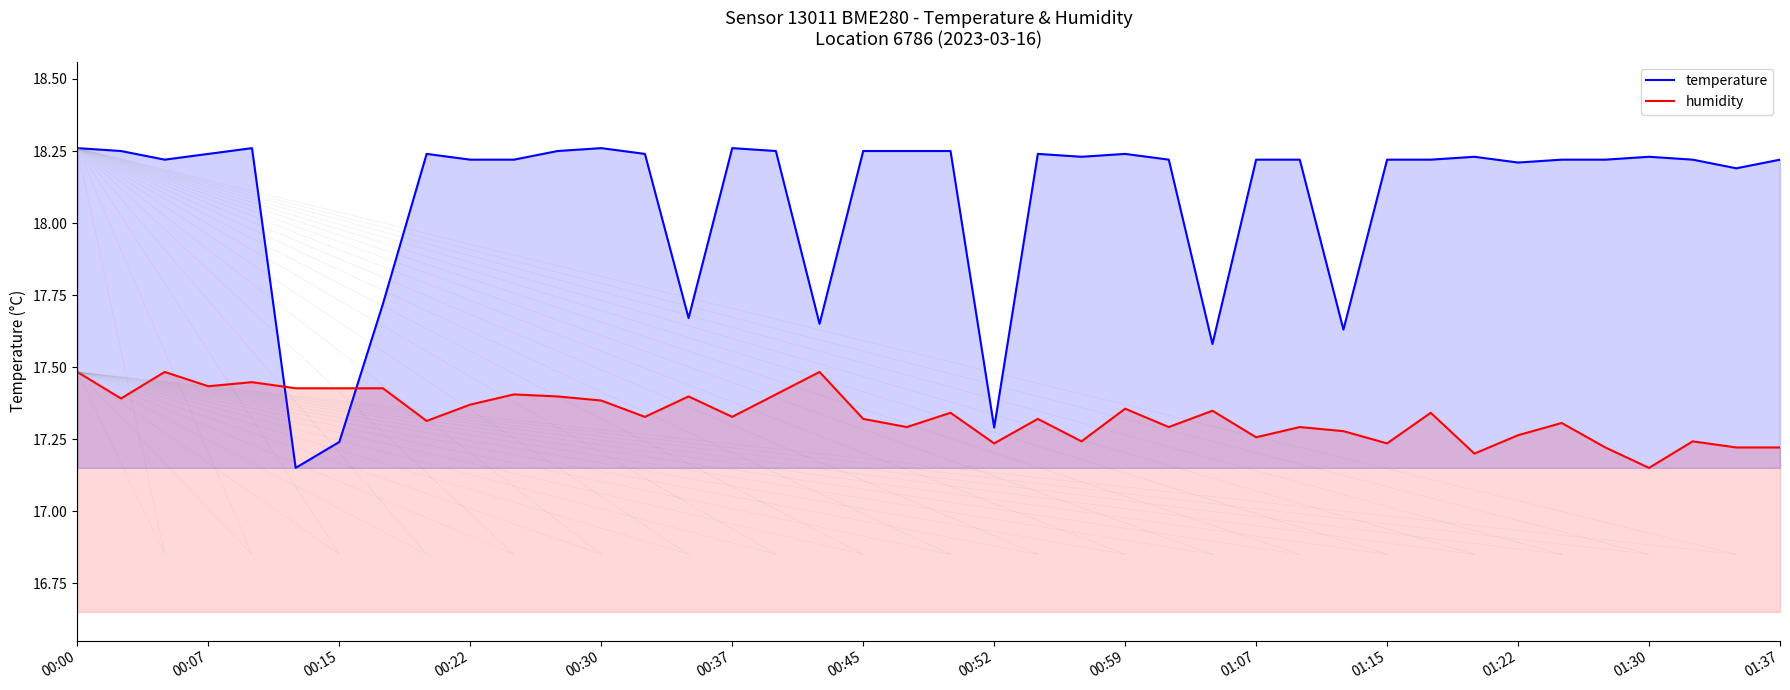

At how many categories does at least one series exceed 18?

32